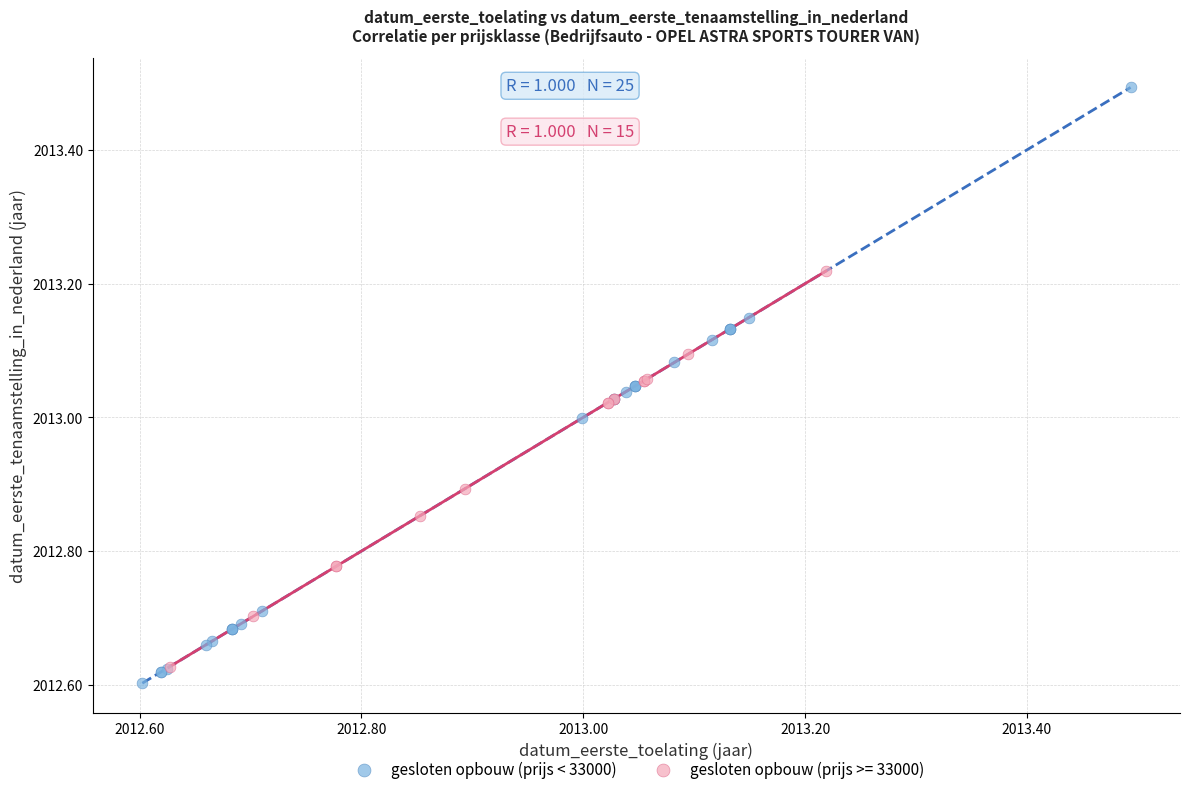

Which series has the widest spread of Y values?

gesloten opbouw (prijs < 33000)